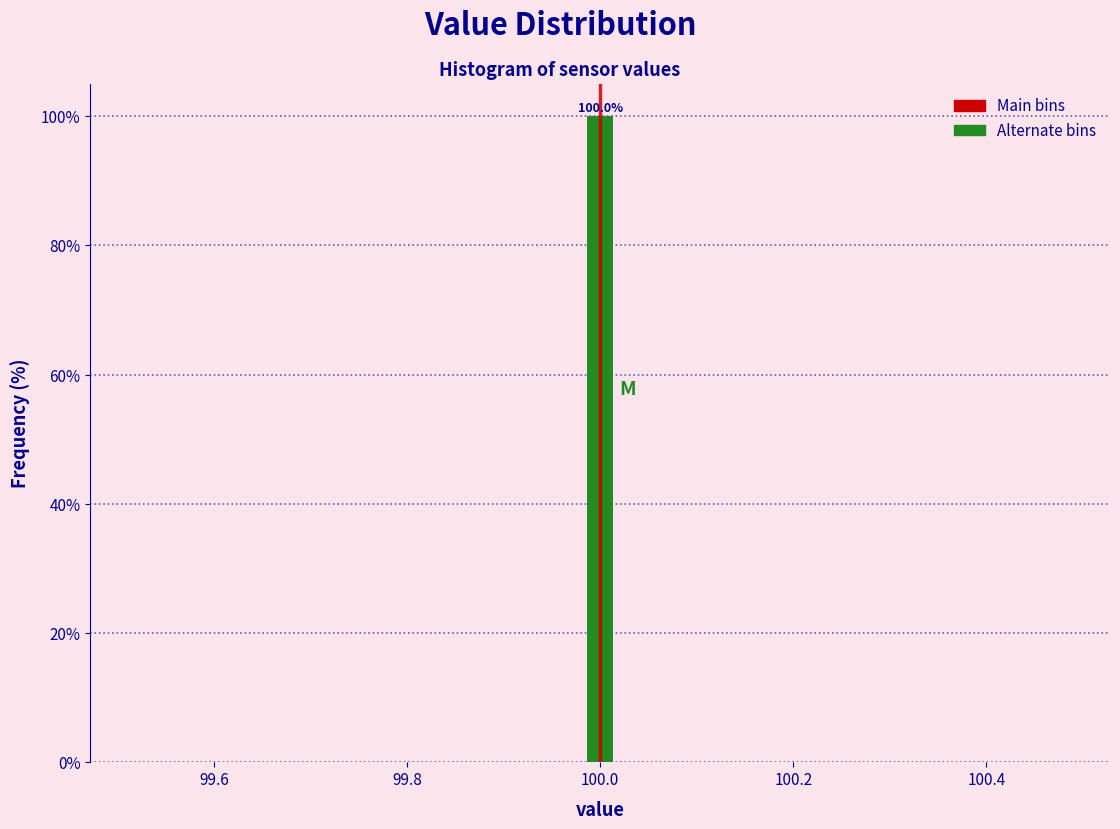

Around what value on the x-axis is the tallest bar? Give the approximate position of its centre, as read against the axis.

100.00